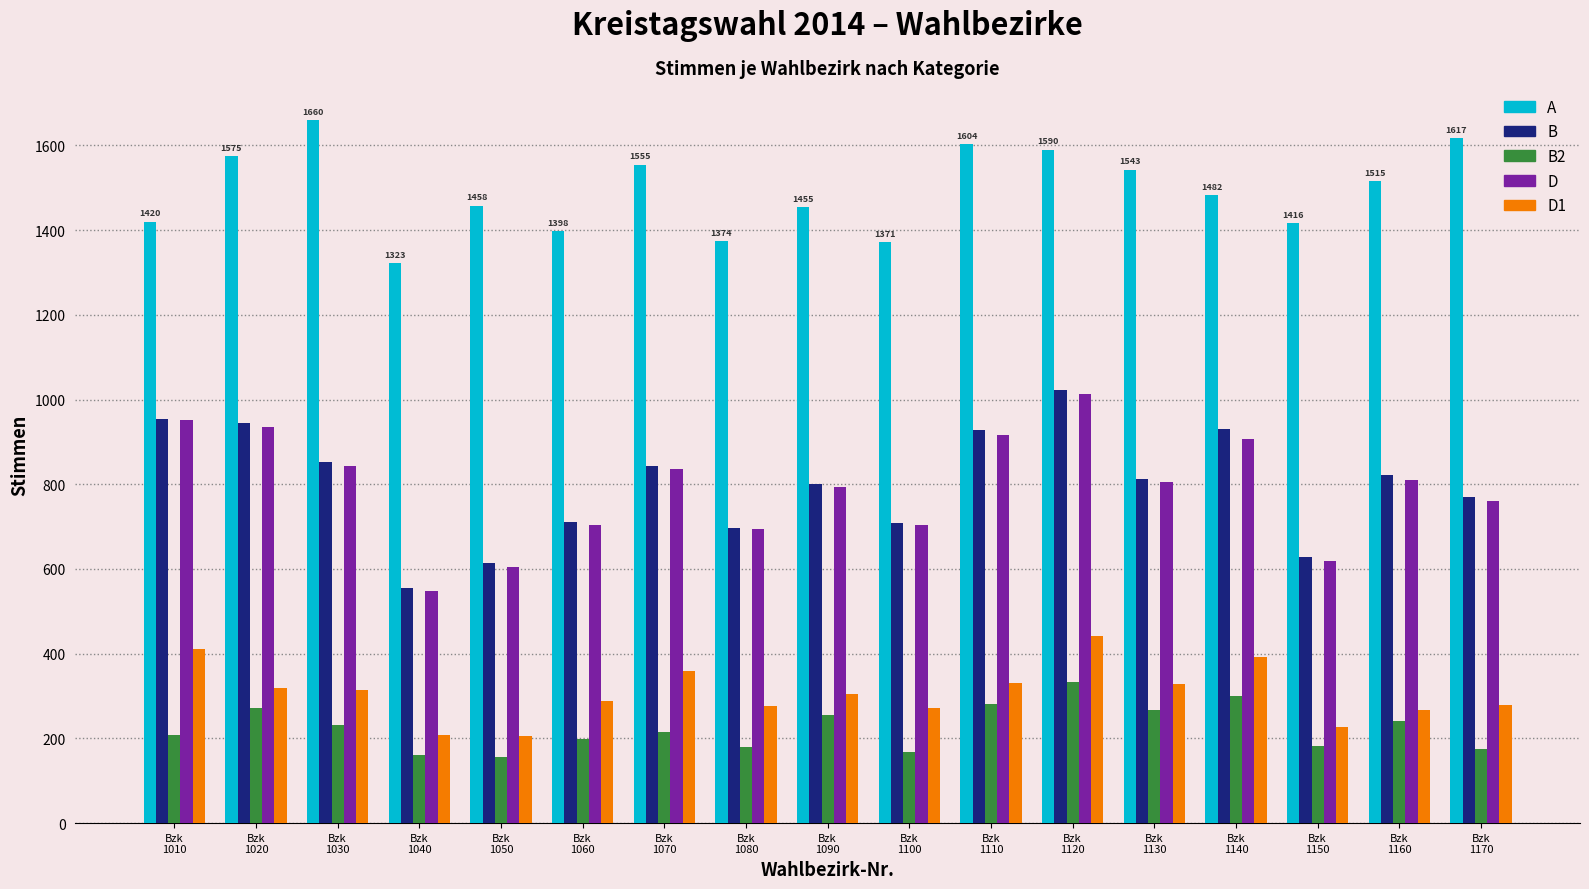

Which category has the highest value across all series?

Bzk
1030